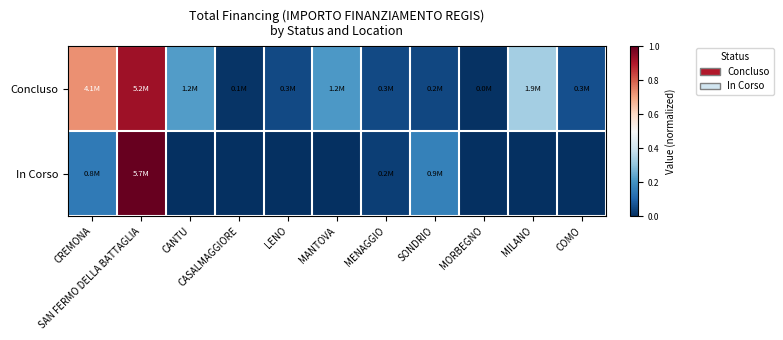

Reading right to left, list all the values displayed in this chart.

Concluso: COMO=0.1	MILANO=0.3	MORBEGNO=0.0	SONDRIO=0.0	MENAGGIO=0.1	MANTOVA=0.2	LENO=0.0	CASALMAGGIORE=0.0	CANTU=0.2	SAN FERMO DELLA BATTAGLIA=0.9	CREMONA=0.7
In Corso: COMO=0.0	MILANO=0.0	MORBEGNO=0.0	SONDRIO=0.2	MENAGGIO=0.0	MANTOVA=0.0	LENO=0.0	CASALMAGGIORE=0.0	CANTU=0.0	SAN FERMO DELLA BATTAGLIA=1.0	CREMONA=0.1